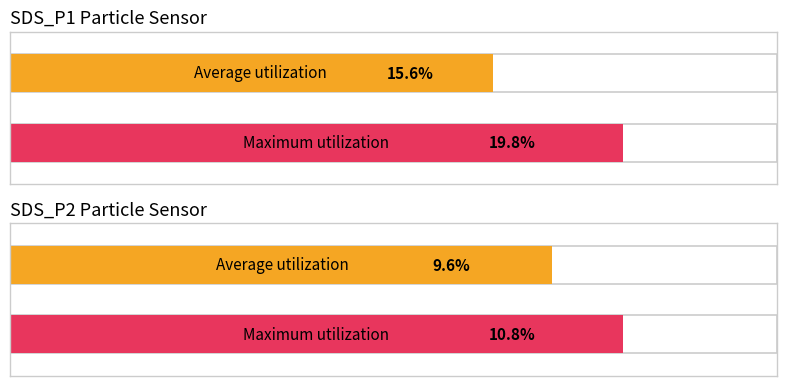

What is the average value of the SDS_P2 series?

9.6